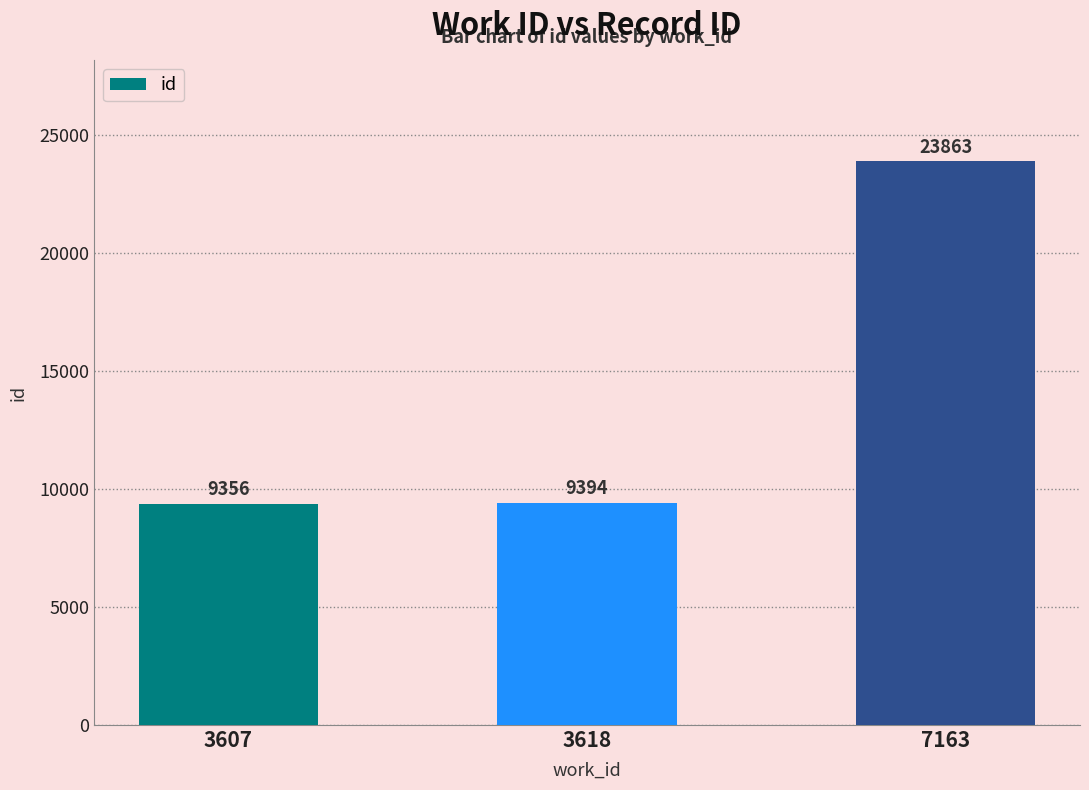

Reading left to right, transcribe all the data shown in this chart.

3607=9356	3618=9394	7163=23863